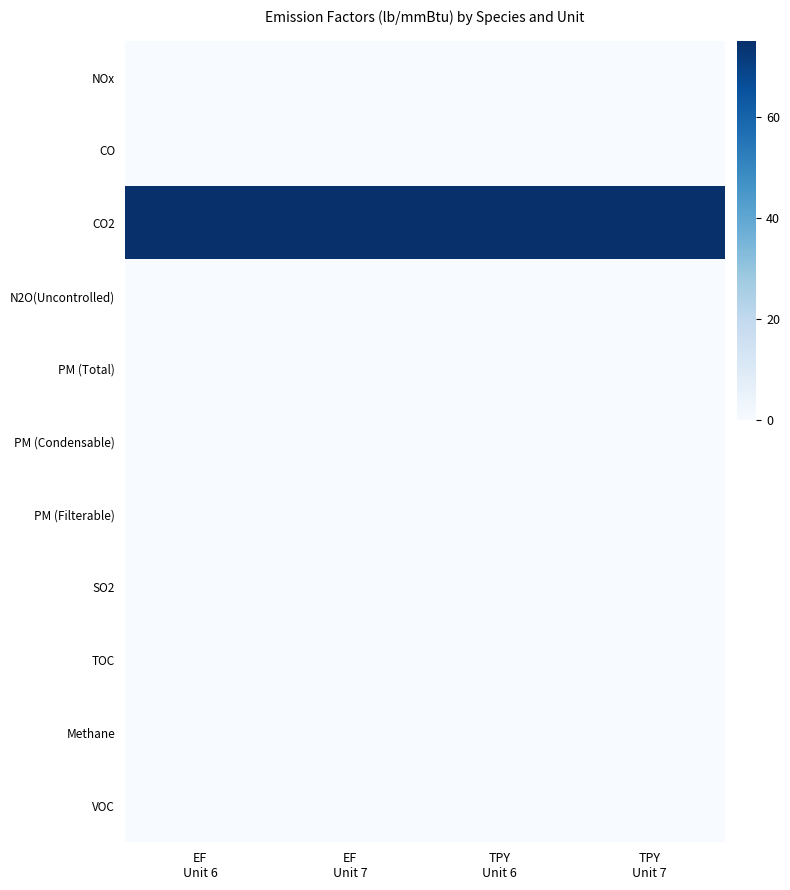

Reading left to right, what are all the values shown in this chart?

NOx: EF
Unit 6=0.1	EF
Unit 7=0.1	TPY
Unit 6=0.1	TPY
Unit 7=0.1
CO: EF
Unit 6=0.0	EF
Unit 7=0.0	TPY
Unit 6=0.0	TPY
Unit 7=0.0
CO2: EF
Unit 6=75.0	EF
Unit 7=75.0	TPY
Unit 6=75.0	TPY
Unit 7=75.0
N2O(Uncontrolled): EF
Unit 6=0.0	EF
Unit 7=0.0	TPY
Unit 6=0.0	TPY
Unit 7=0.0
PM (Total): EF
Unit 6=0.0	EF
Unit 7=0.0	TPY
Unit 6=0.0	TPY
Unit 7=0.0
PM (Condensable): EF
Unit 6=0.0	EF
Unit 7=0.0	TPY
Unit 6=0.0	TPY
Unit 7=0.0
PM (Filterable): EF
Unit 6=0.0	EF
Unit 7=0.0	TPY
Unit 6=0.0	TPY
Unit 7=0.0
SO2: EF
Unit 6=0.0	EF
Unit 7=0.0	TPY
Unit 6=0.0	TPY
Unit 7=0.0
TOC: EF
Unit 6=0.0	EF
Unit 7=0.0	TPY
Unit 6=0.0	TPY
Unit 7=0.0
Methane: EF
Unit 6=0.0	EF
Unit 7=0.0	TPY
Unit 6=0.0	TPY
Unit 7=0.0
VOC: EF
Unit 6=0.0	EF
Unit 7=0.0	TPY
Unit 6=0.0	TPY
Unit 7=0.0